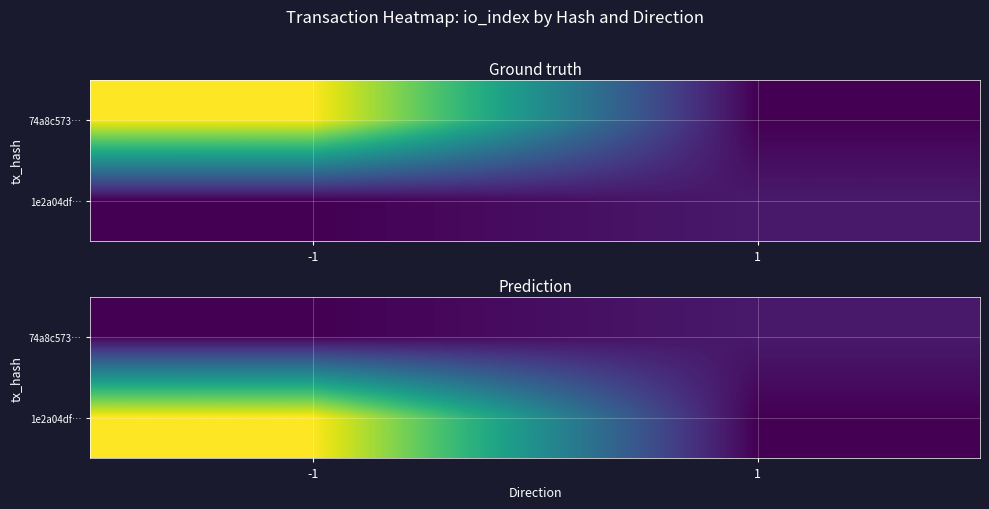

How many values in the 74a8c573… series are below 13?

1